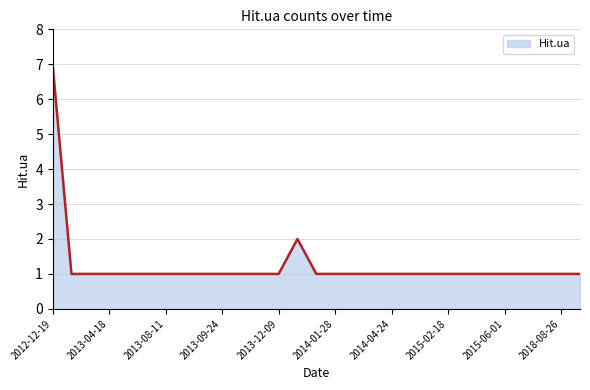

What is the maximum value shown in the chart?

7